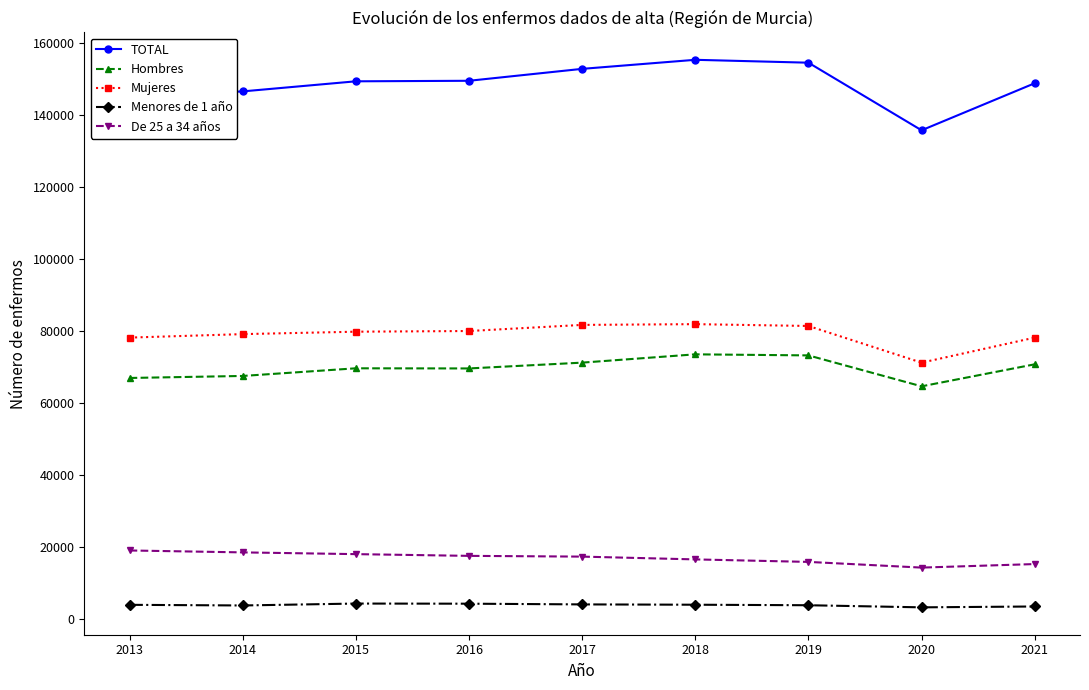

Is this an area chart (filled region under the line)?

No